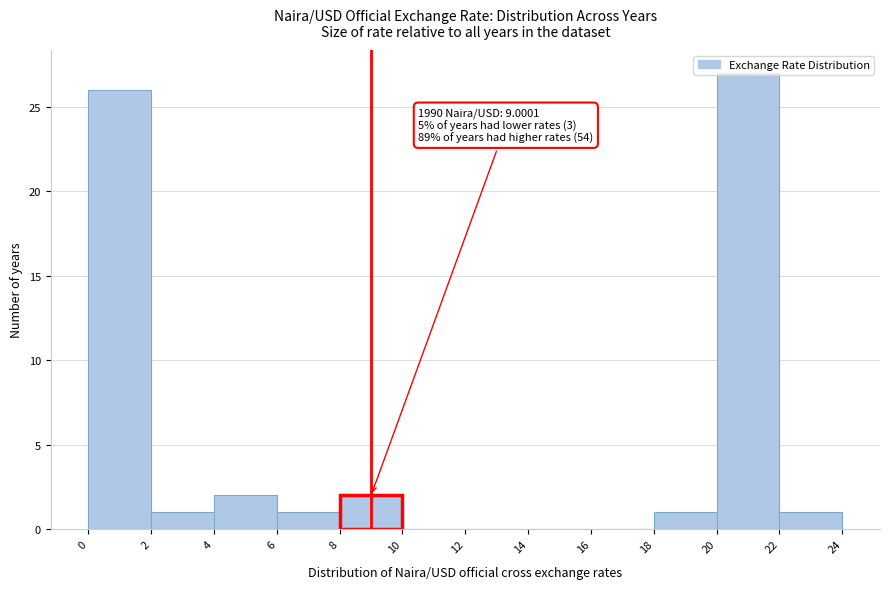

Which range on the x-axis has the tallest bar?

20 to 22